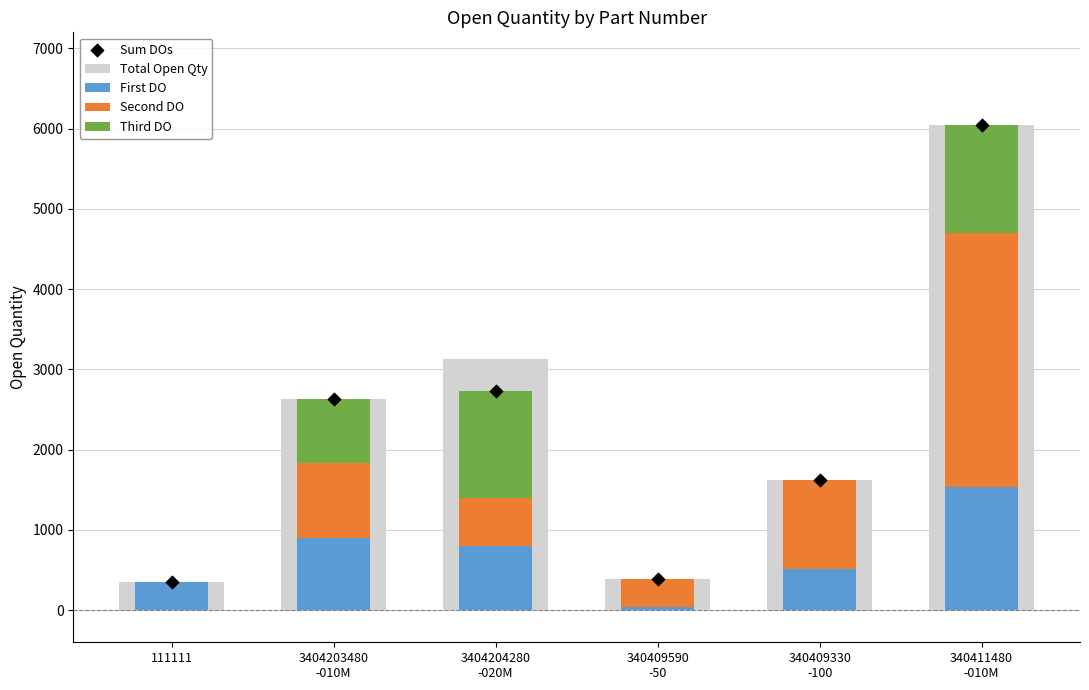

Which series has the largest Y range (max minus min)?

Total Open Qty